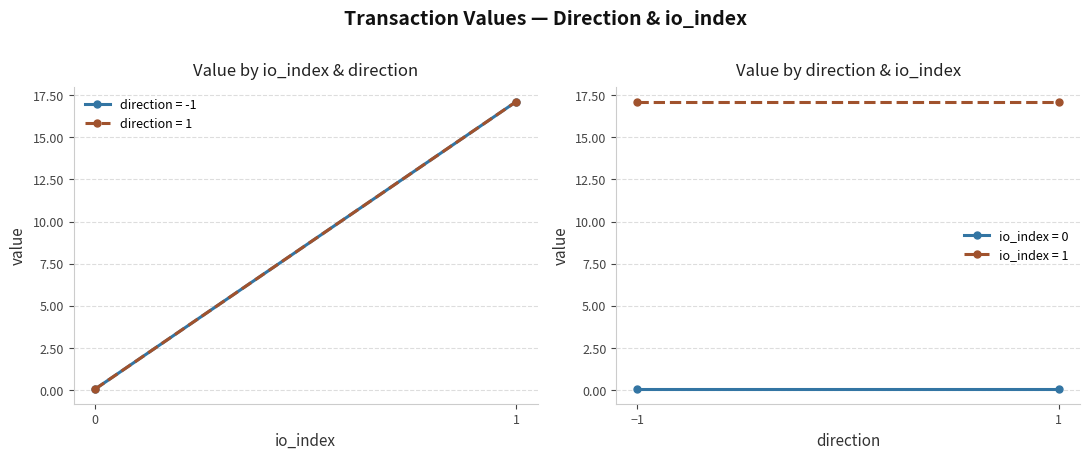

Reading right to left, transcribe all the data shown in this chart.

io_index: 1.0	0.0	1.0	0.0
value: 17.1	0.1	17.1	0.1